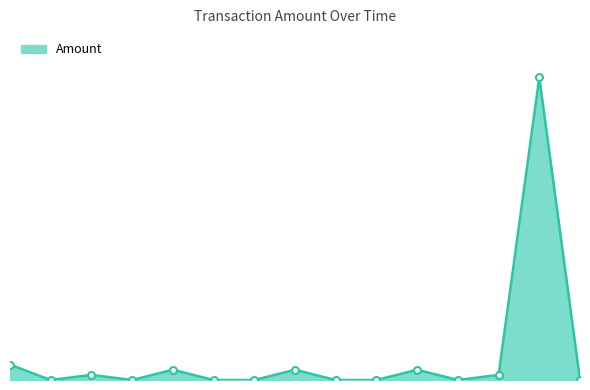

Reading left to right, what are all the values shown in this chart?

3	0	1	0	2	0	0	2	0	0	2	0	1	59	0